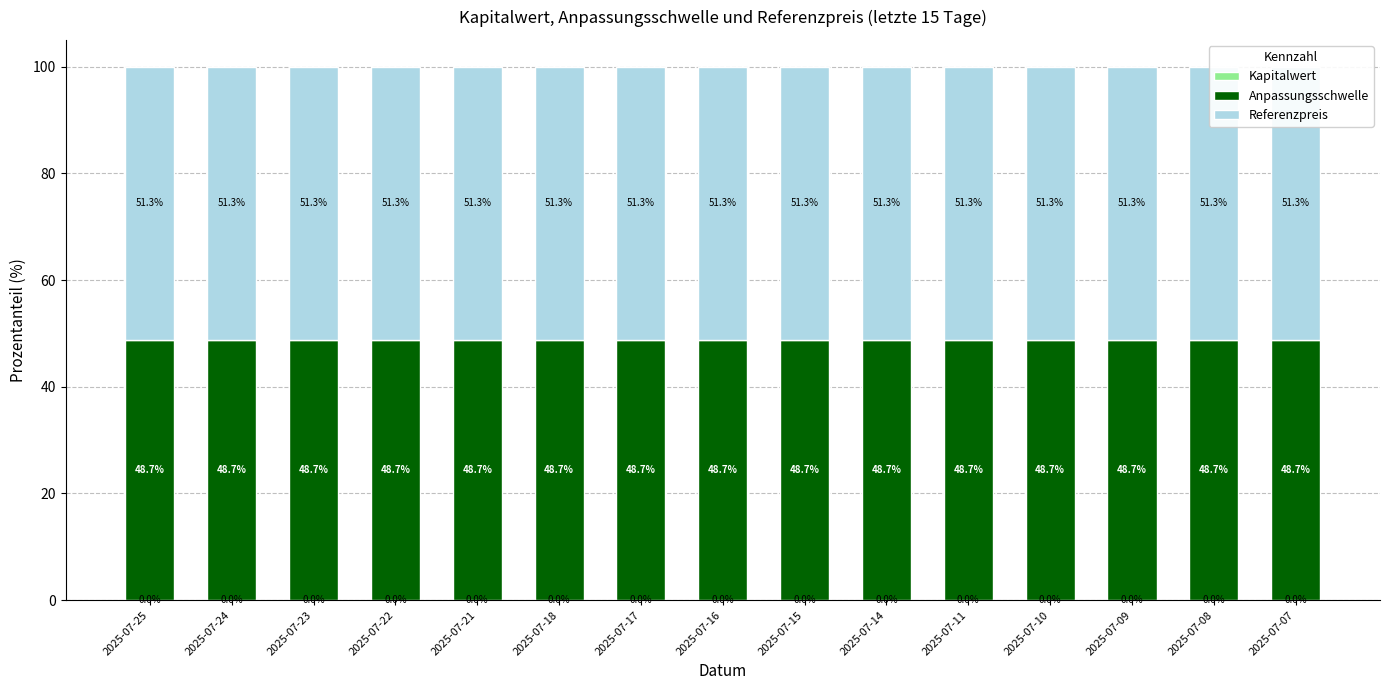

What is the total value across all series at 2025-07-07?

100.0